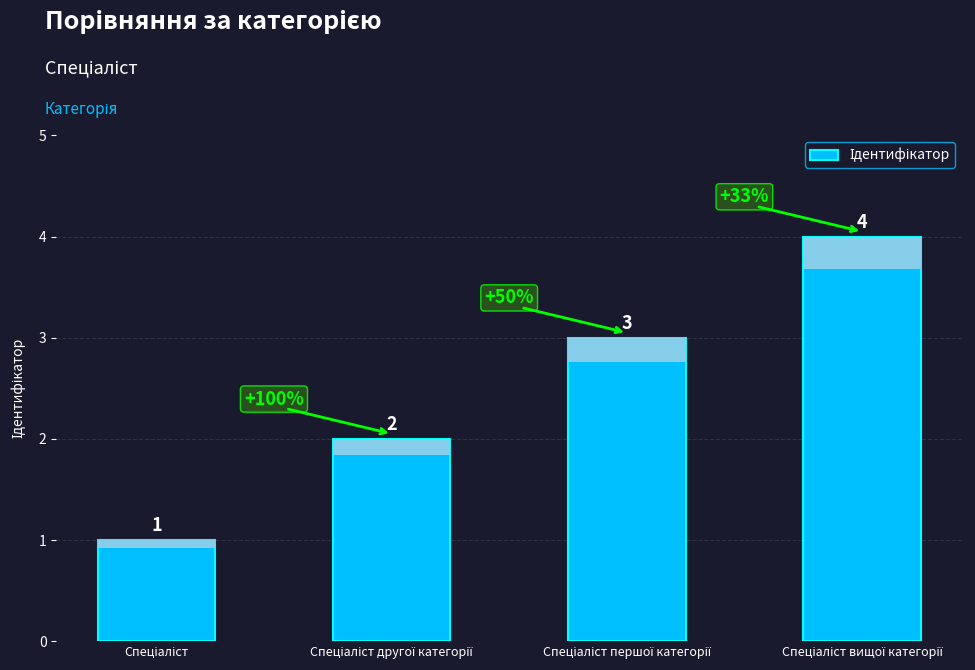

What value does the data have at Спеціаліст другої категорії?

2